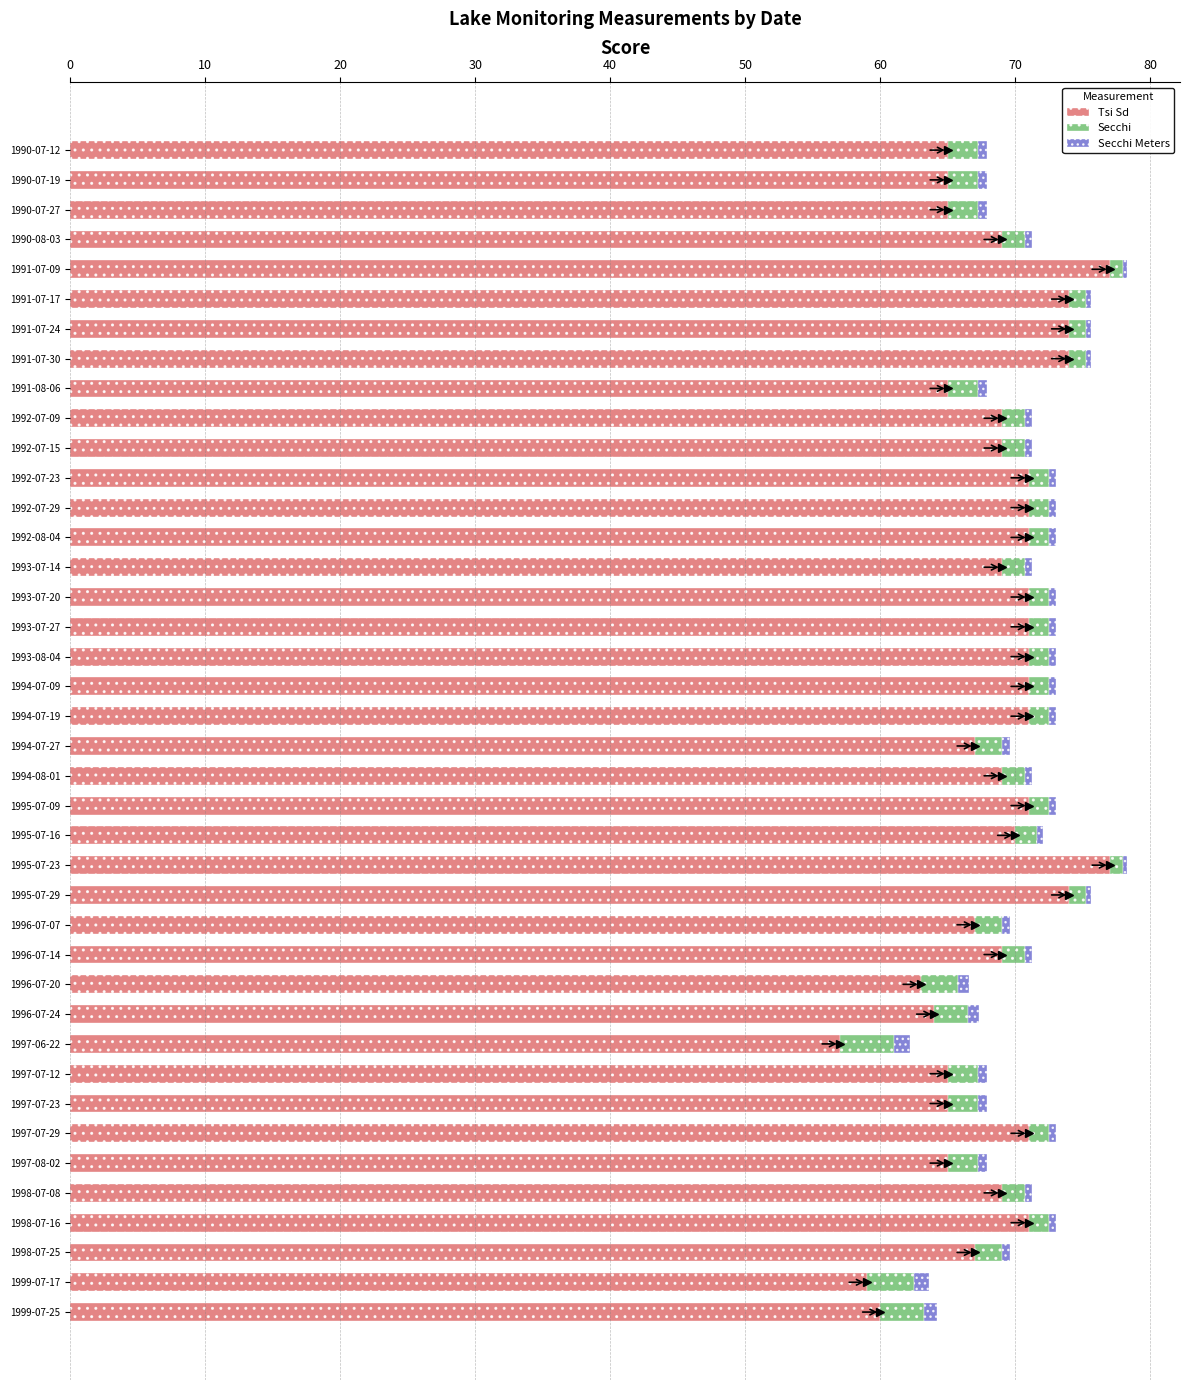

True or false: Tsi Sd has a value of 71.0 at 1992-07-23.

True